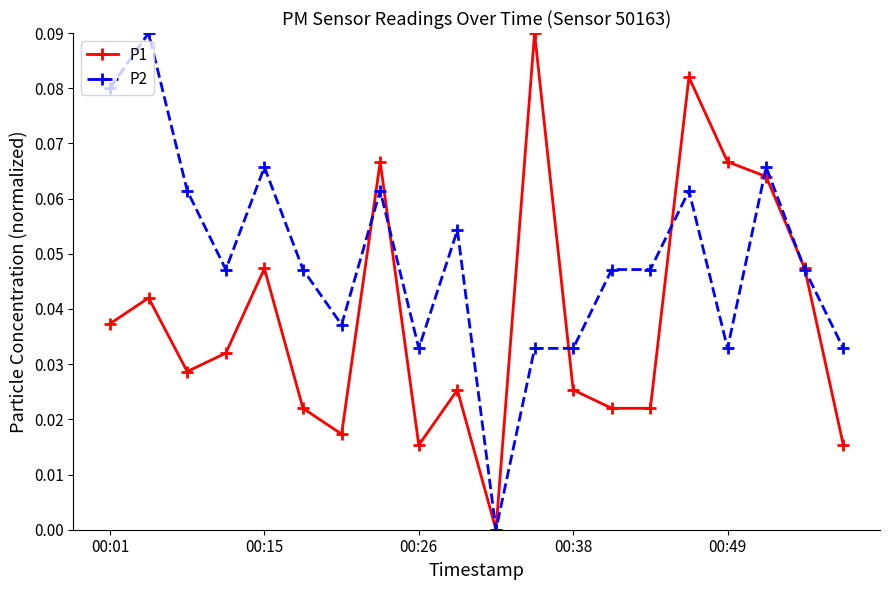

After their last crossing, which series has the higher values: P2 or P1?

P2